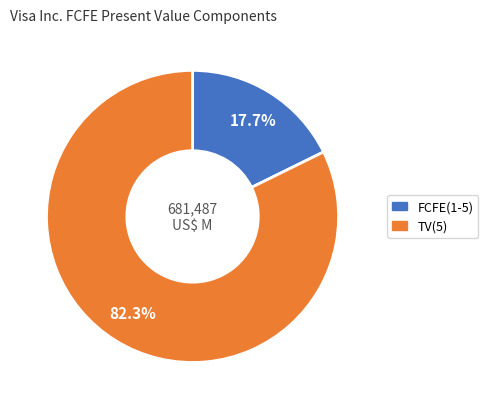

Is there any slice that represents more than half of the pie?

Yes